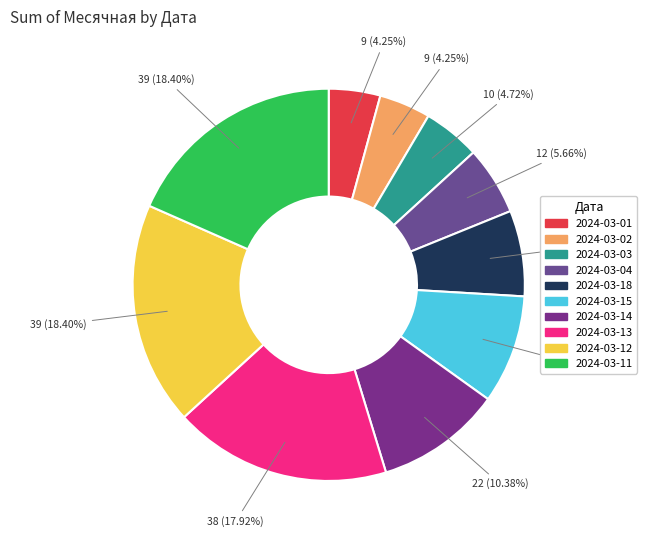

To the nearest percent, what percentage of the pie is 2024-03-02?

4%